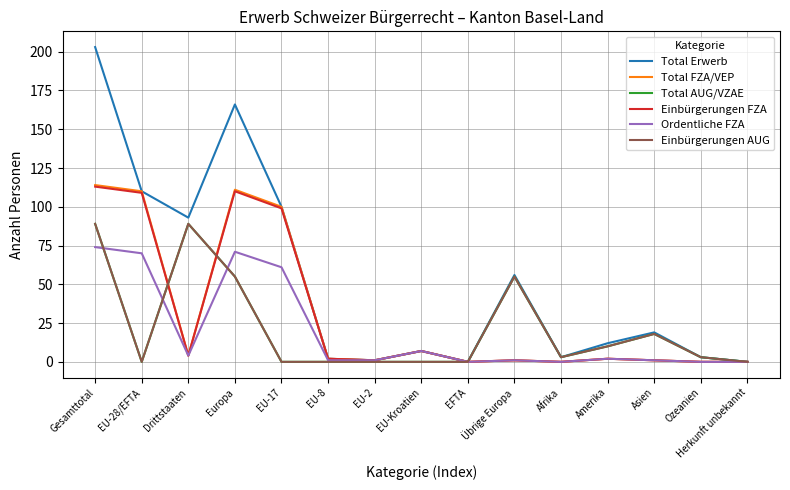

Where is the first local minimum for Einbürgerungen AUG?

EU-28/EFTA